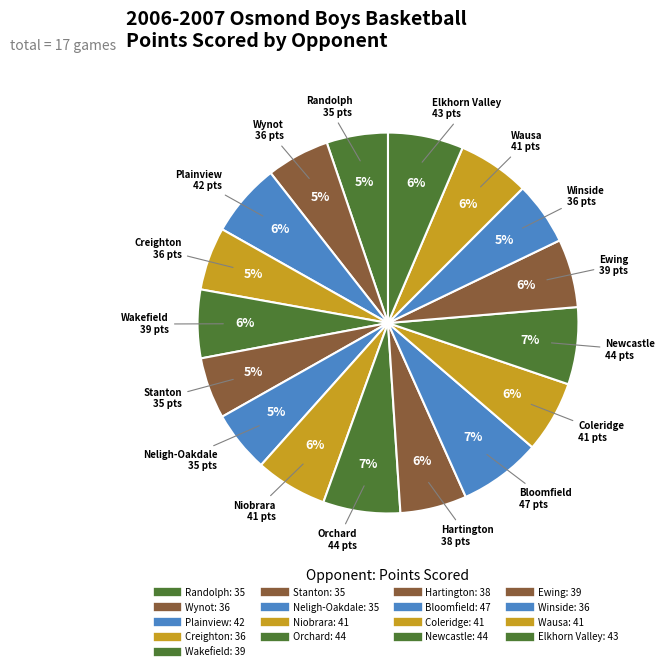

How many segments does this pie chart have?

17